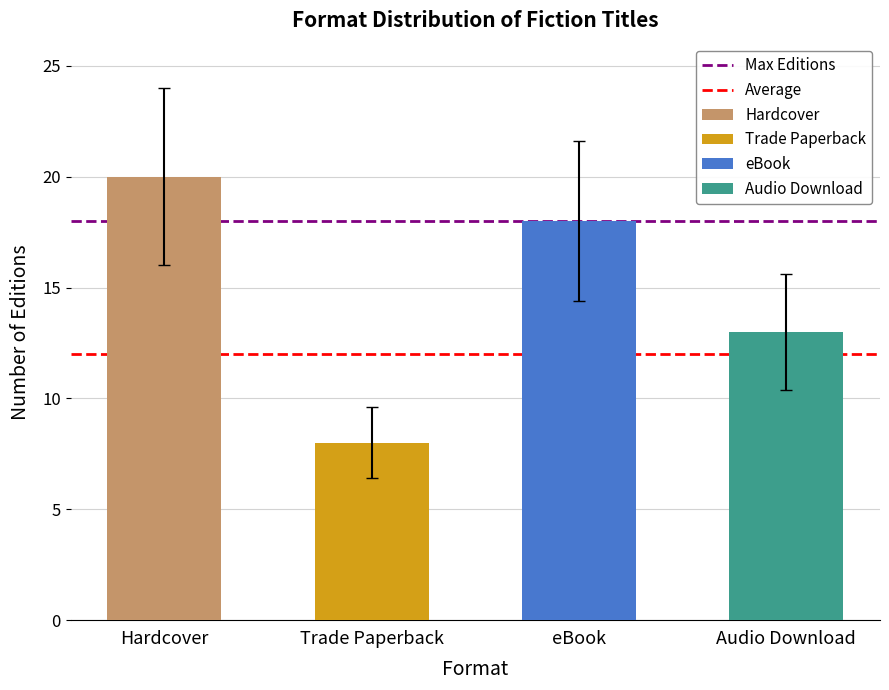

What is the label of the 1st bar from the right?

Trade Paperback